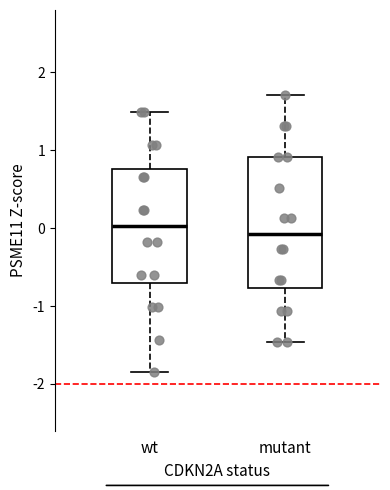

Which box's median line is the lowest?

mutant